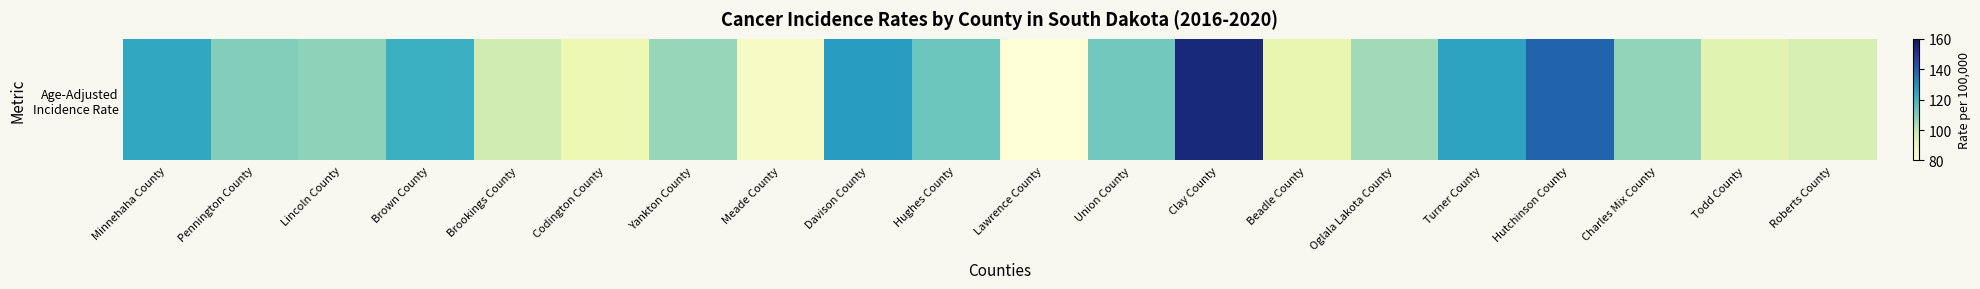

At which category does the chart reach its minimum across all series?

Lawrence County